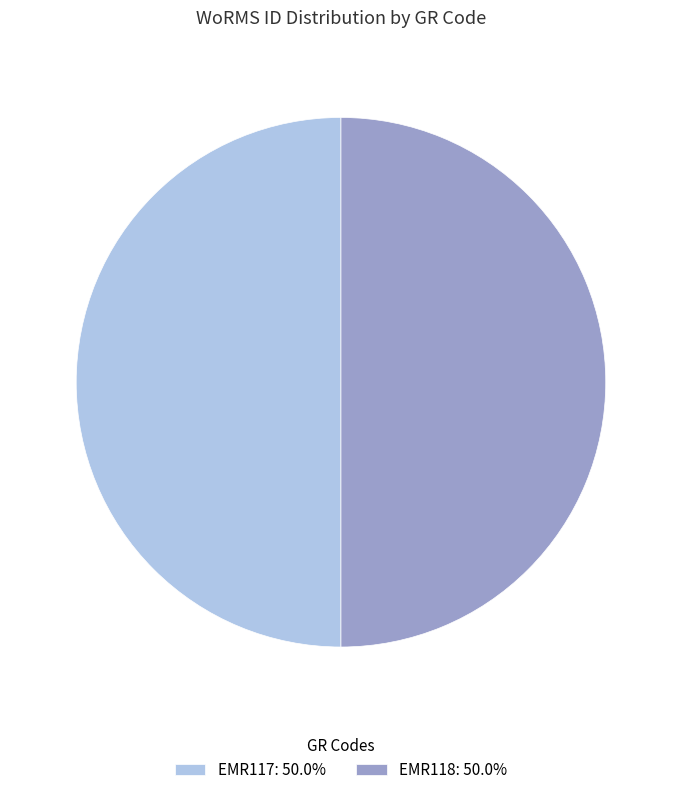

Combined, do EMR118: 50.0% and EMR117: 50.0% account for over 50%?

Yes